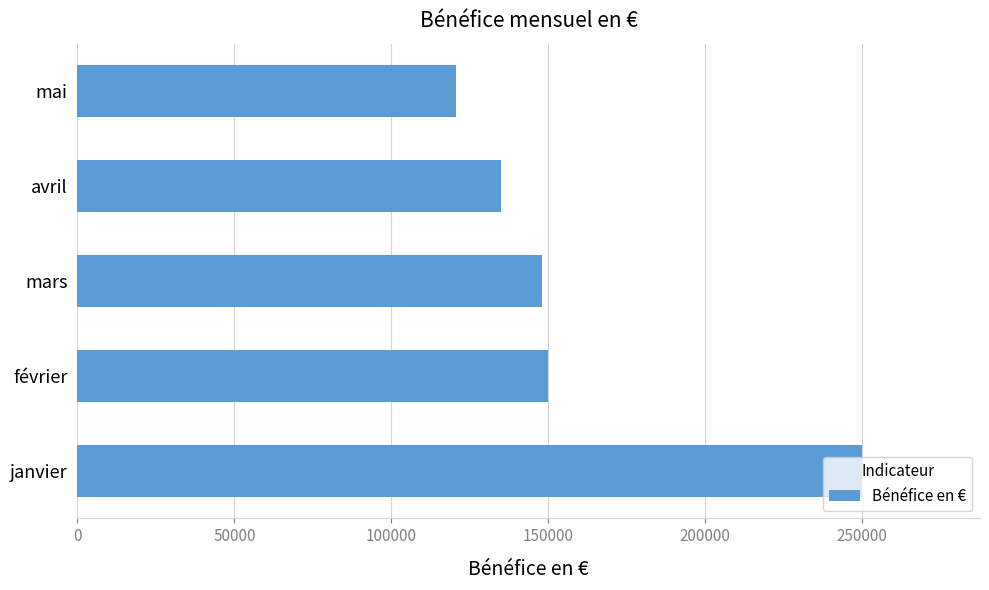

What is the ratio of the value at janvier to the value at mai?

2.1